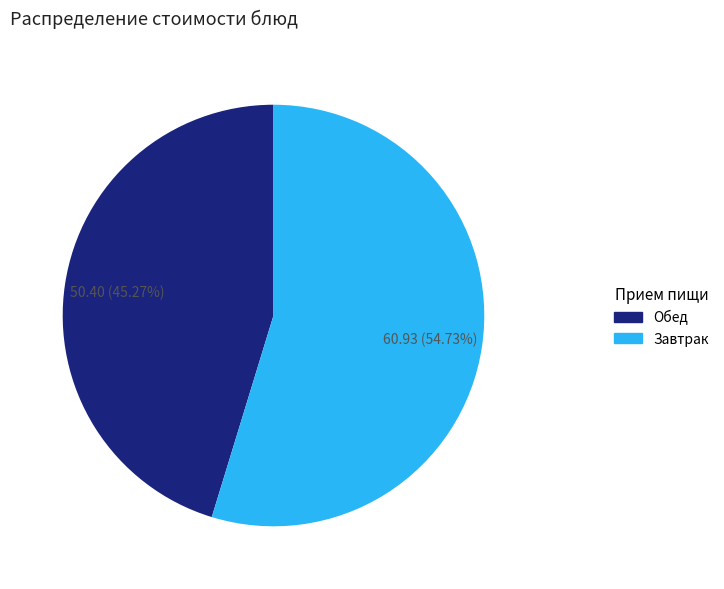

Is there any slice that represents more than half of the pie?

Yes